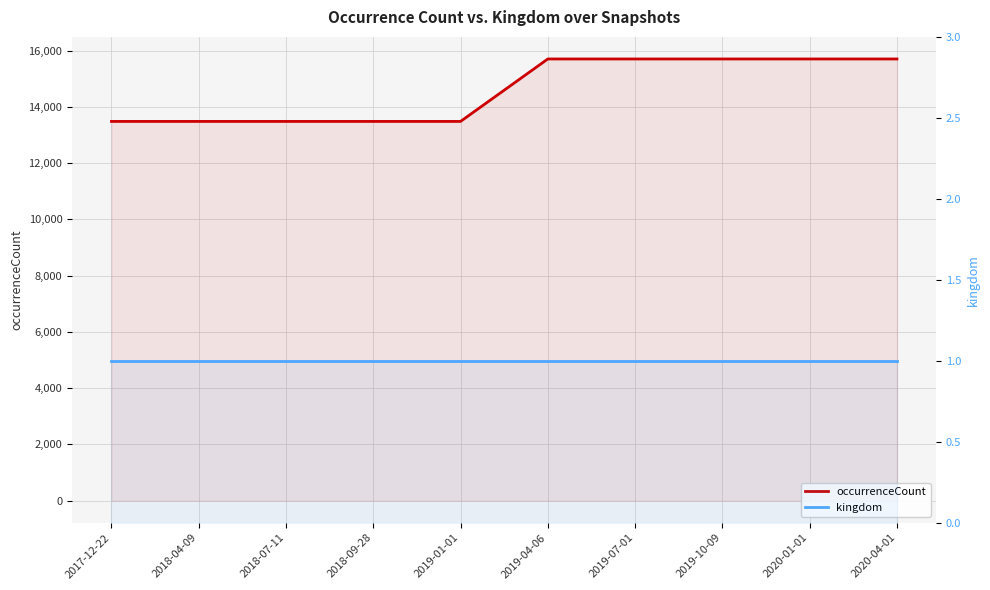

Reading left to right, transcribe all the data shown in this chart.

occurrenceCount: 2017-12-22=13481	2018-04-09=13481	2018-07-11=13481	2018-09-28=13481	2019-01-01=13481	2019-04-06=15701	2019-07-01=15701	2019-10-09=15701	2020-01-01=15701	2020-04-01=15701
kingdom: 2017-12-22=1	2018-04-09=1	2018-07-11=1	2018-09-28=1	2019-01-01=1	2019-04-06=1	2019-07-01=1	2019-10-09=1	2020-01-01=1	2020-04-01=1